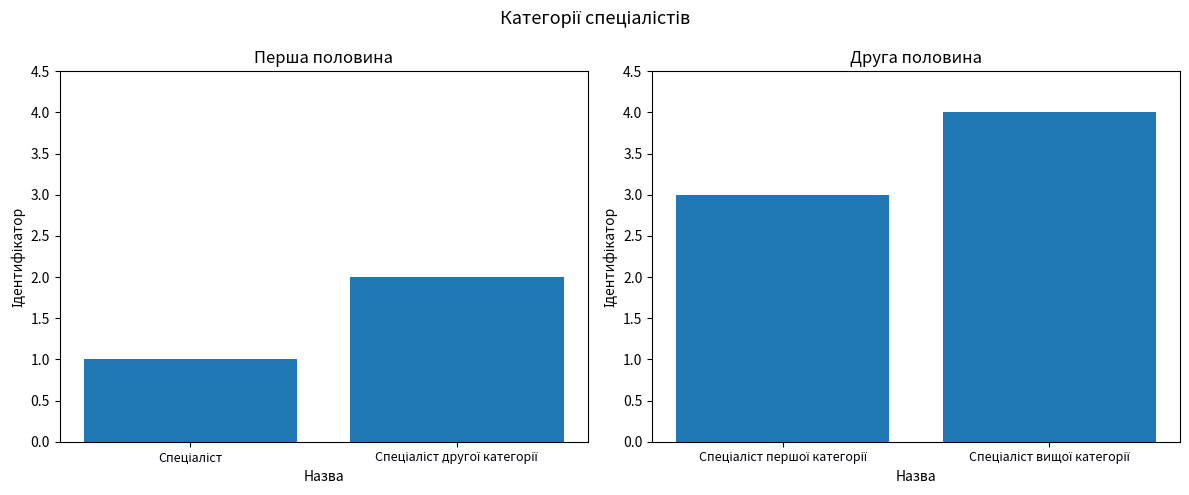

Which label corresponds to the smallest value in the chart?

Спеціаліст першої категорії